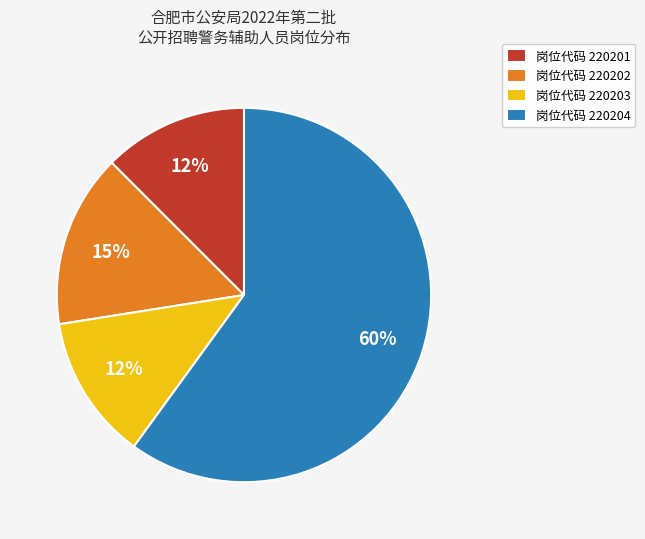

Which category accounts for the majority?

岗位代码 220204